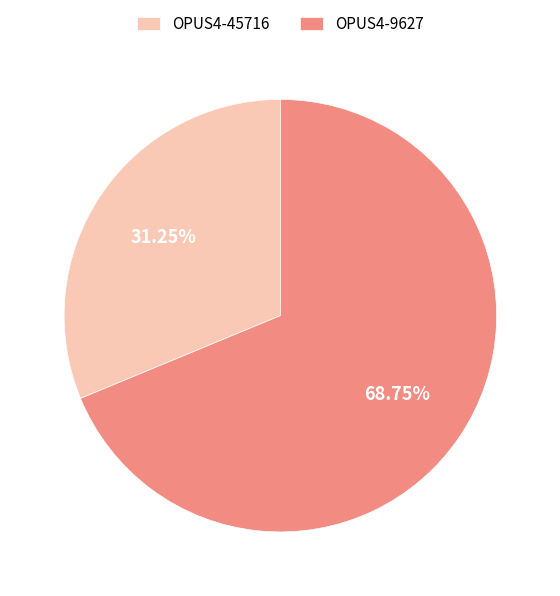

Rank the categories by value from lowest to highest.

OPUS4-45716, OPUS4-9627